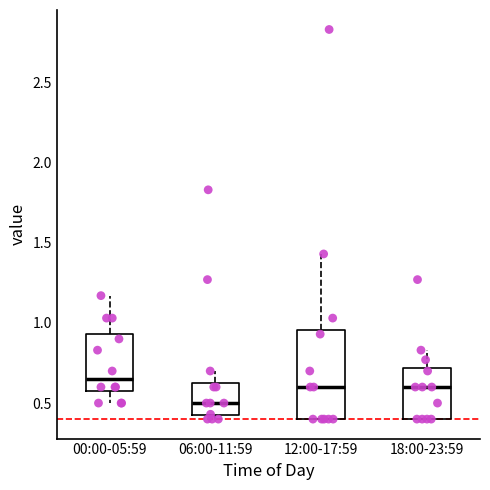

Reading left to right, read every box against the y-axis: the position of its median line, the range the box covers, and the ends of its whiskers. The values are not printed on the chart, so give them approximately, as read against the axis.

00:00-05:59: median 0.65, box 0.60 to 0.95, whiskers 0.50 to 1.15
06:00-11:59: median 0.50, box 0.40 to 0.65, whiskers 0.40 (just below the box's lower edge) to 0.70
12:00-17:59: median 0.60, box 0.40 to 0.95, whiskers 0.40 to 1.45
18:00-23:59: median 0.60, box 0.40 to 0.70, whiskers 0.40 to 0.85